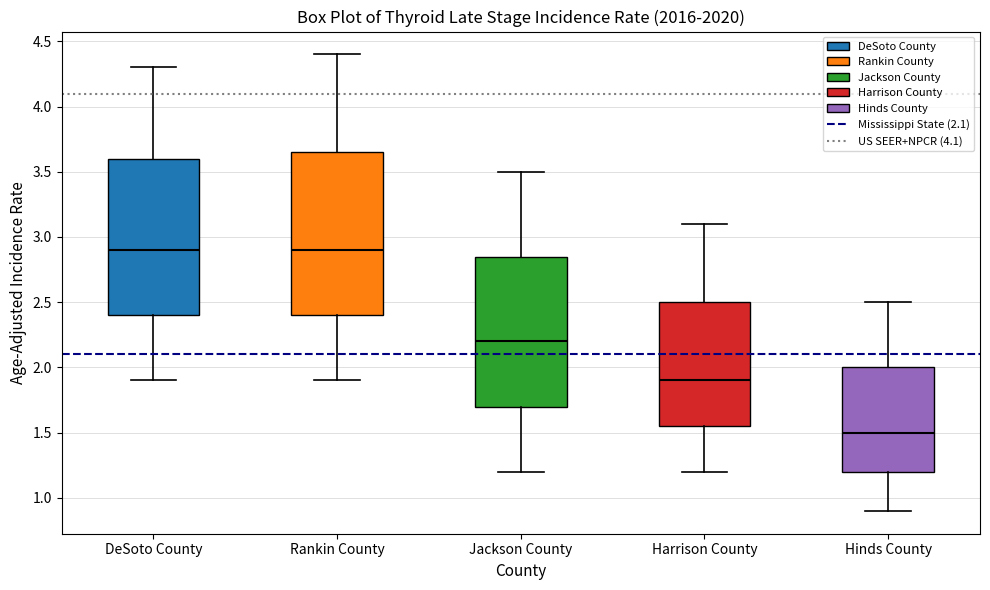

Where does the upper whisker of the box for Harrison County end on the y-axis? The values are not printed on the chart, so give them approximately, as read against the axis.

3.10